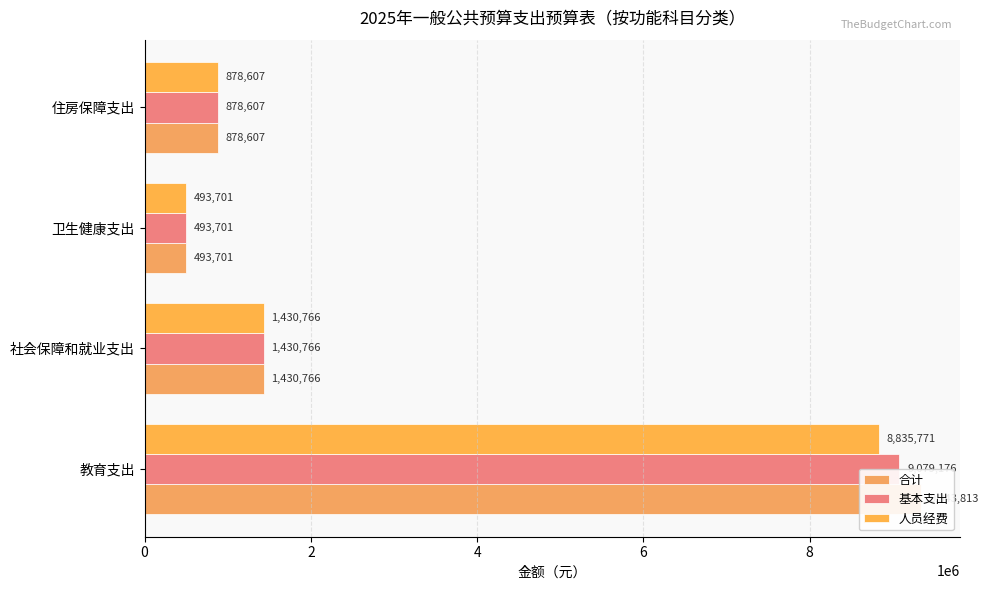

How many categories are shown in the chart?

4